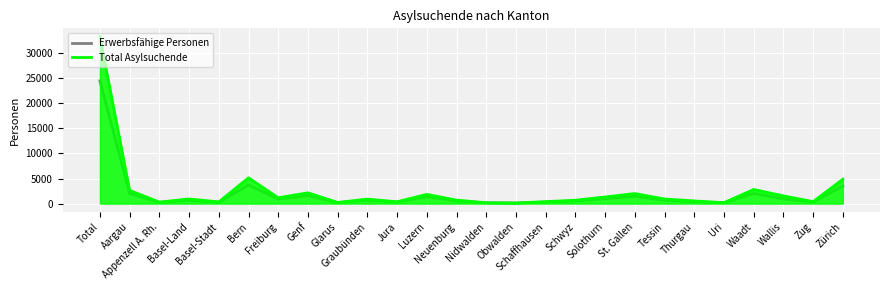

Between Neuenburg and Obwalden, which series saw the biggest shift?

Total Asylsuchende